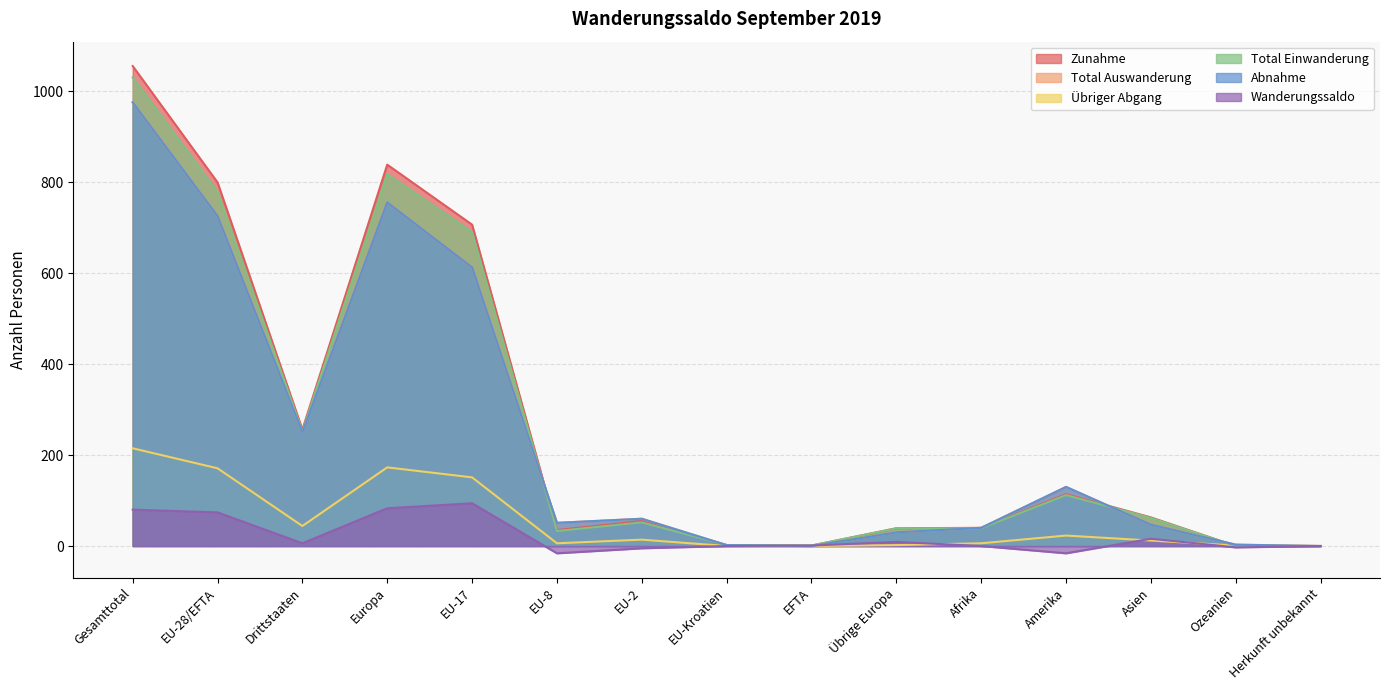

True or false: Wanderungssaldo and Abnahme intersect in this chart.

True